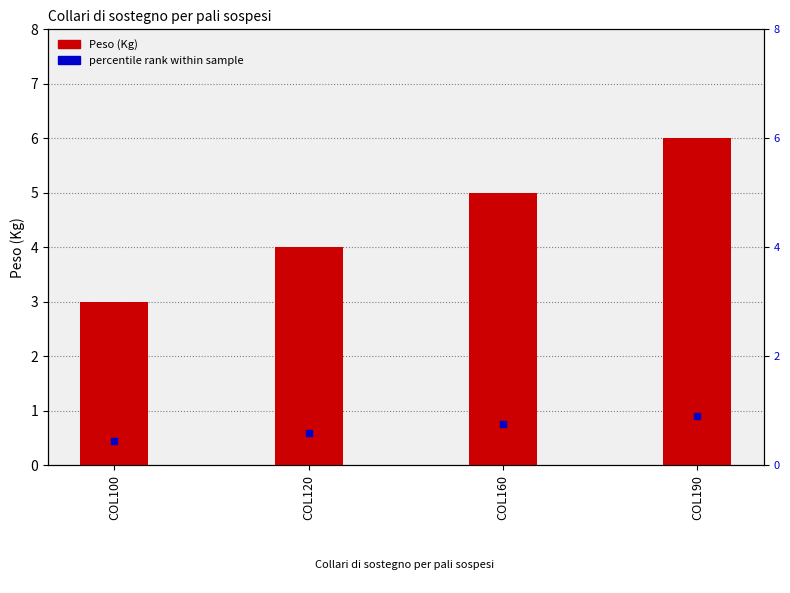

List the labels in order of value, largest first.

COL190, COL160, COL120, COL100